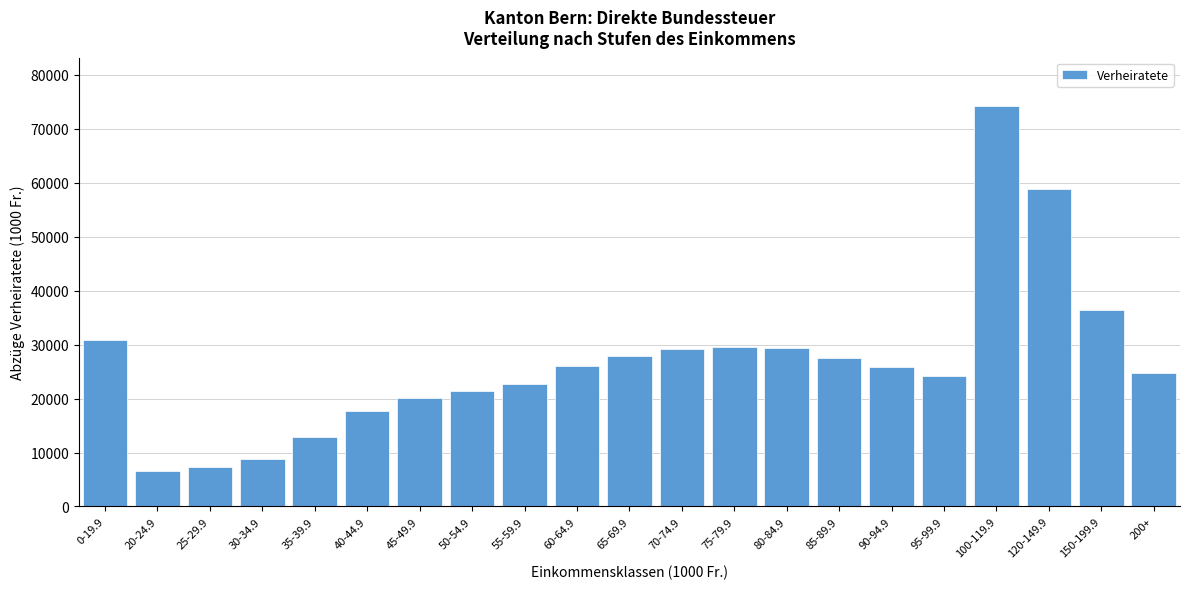

What is the difference between the maximum and second lowest values?

66942.2